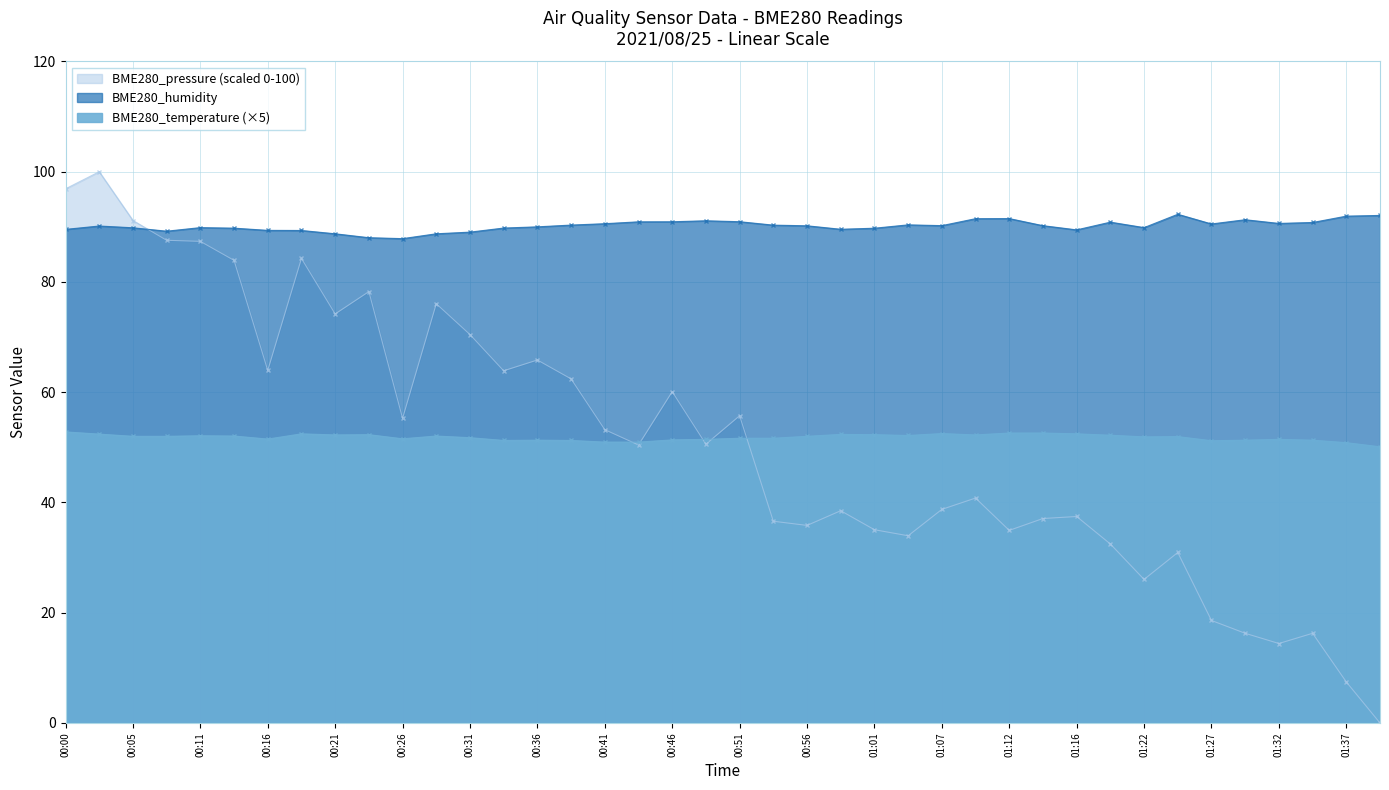

Is the value of BME280_humidity at 00:39 greater than the value of BME280_temperature at 01:27?

Yes